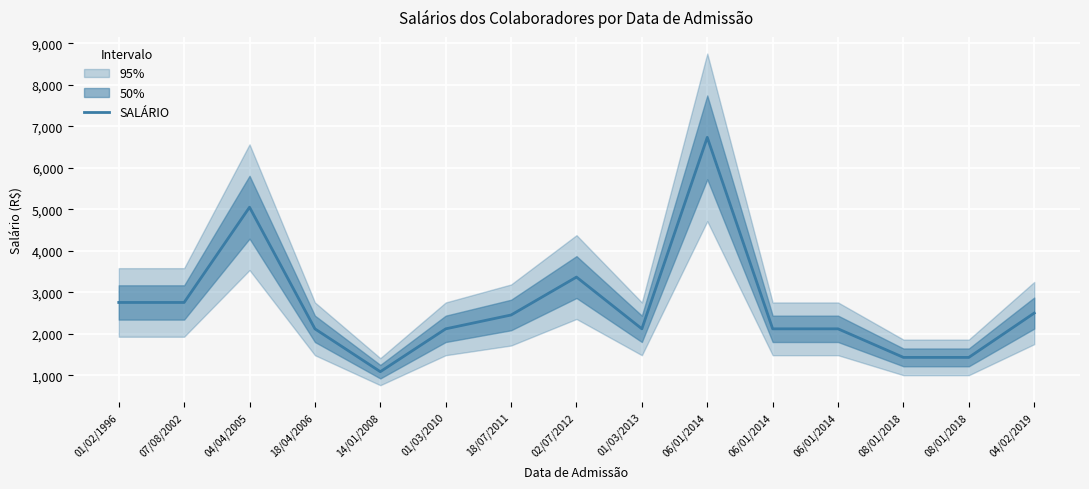

What is the sum of all values?

40172.2